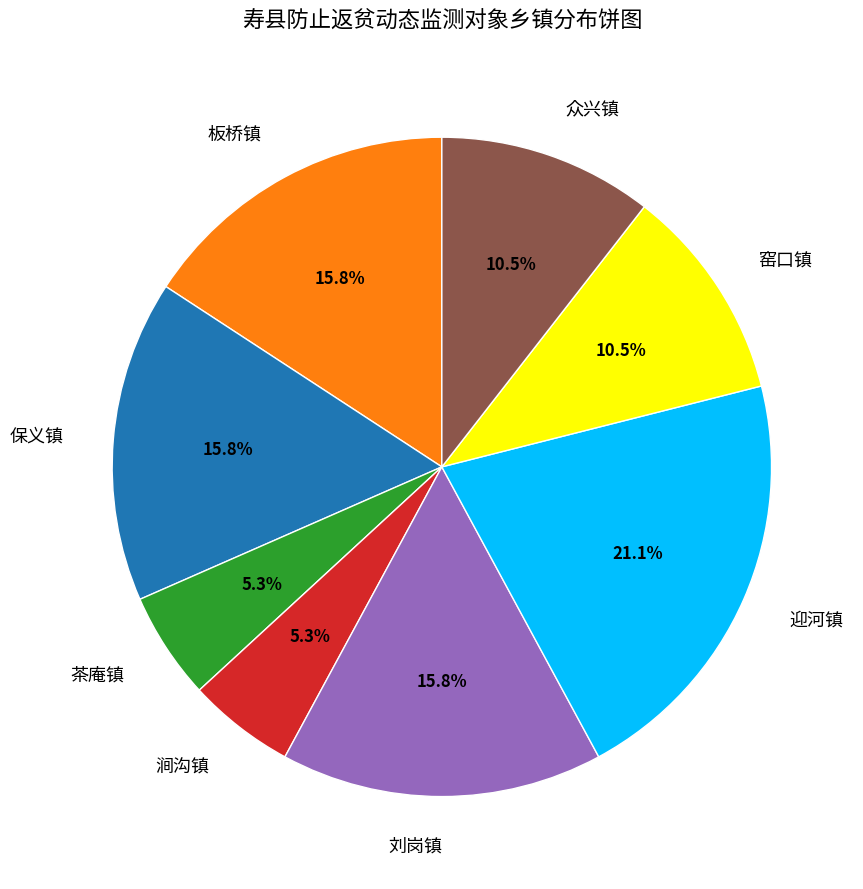

Is 茶庵镇 the majority of the pie?

No